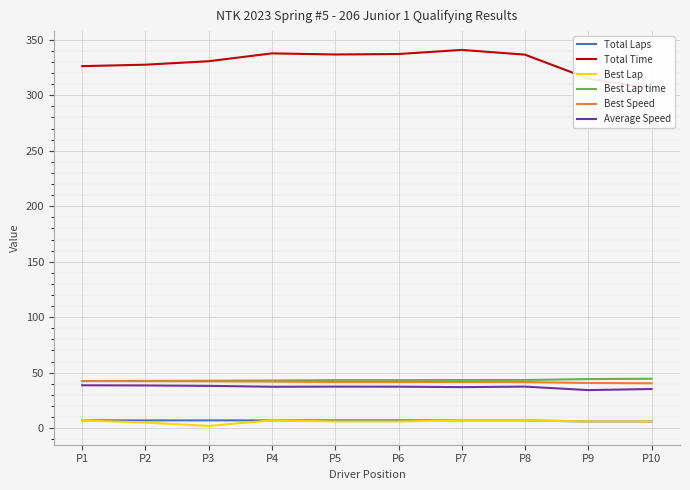

In Best Lap, how many points are lower than both neighbors (excluding endpoints)?

1